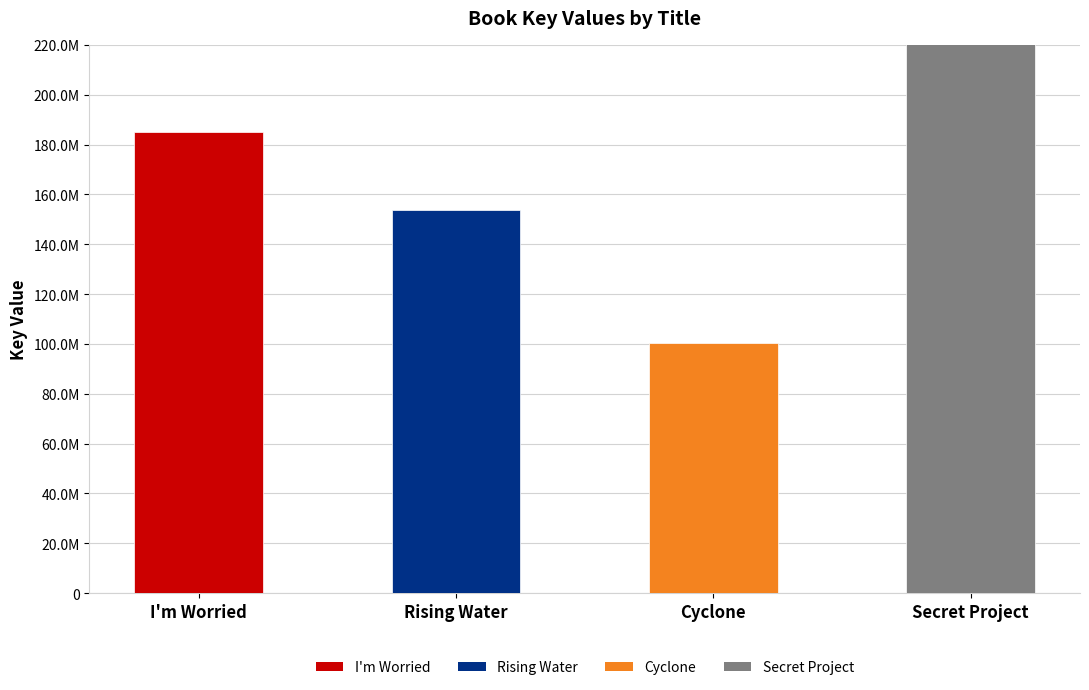

At which label is the value closest to 334708208?

I'm Worried